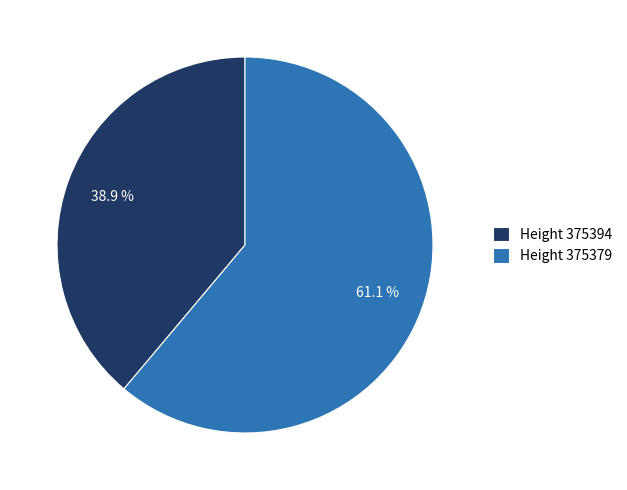

Which category has the biggest portion of the pie?

Height 375379